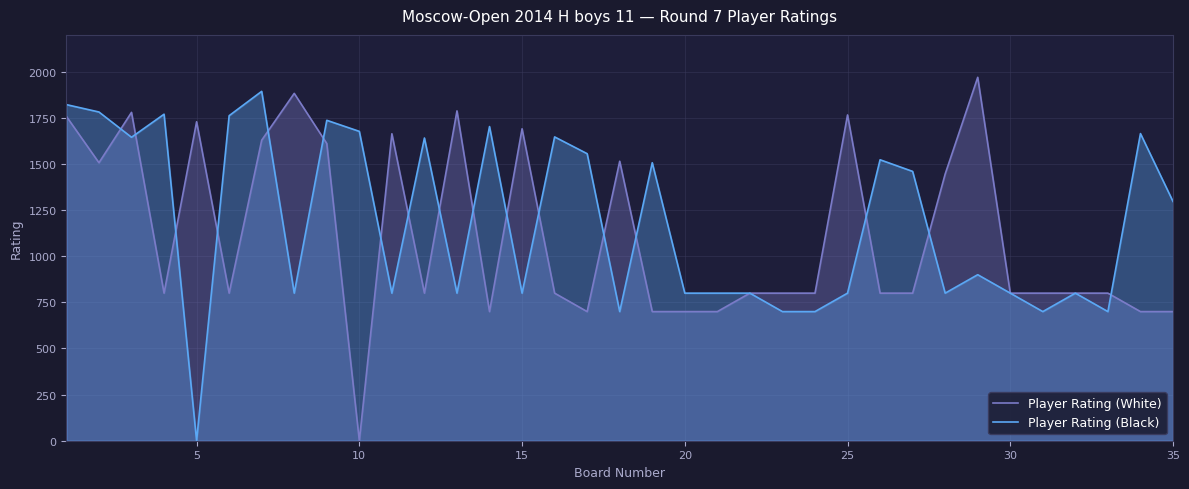

What is the maximum value for Player Rating (Black)?

1894